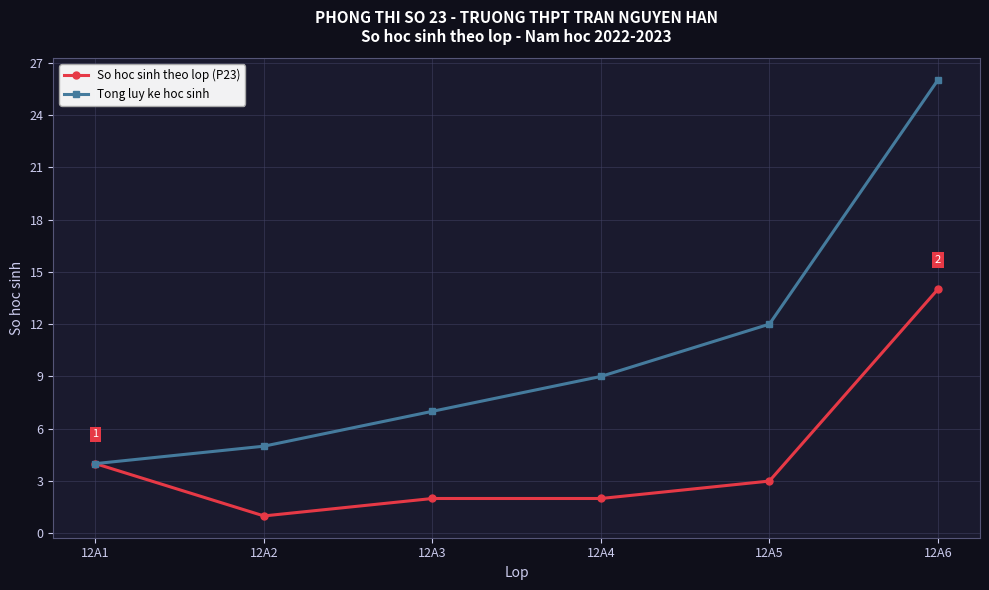

What is the minimum value for So hoc sinh theo lop (P23)?

1